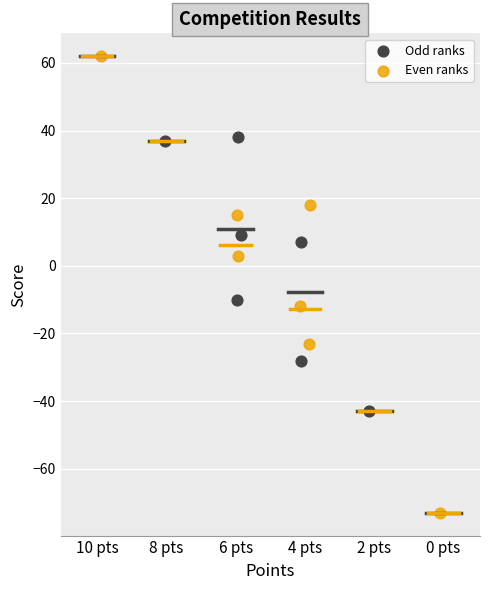

Which series contains the lowest Y value?

Even ranks